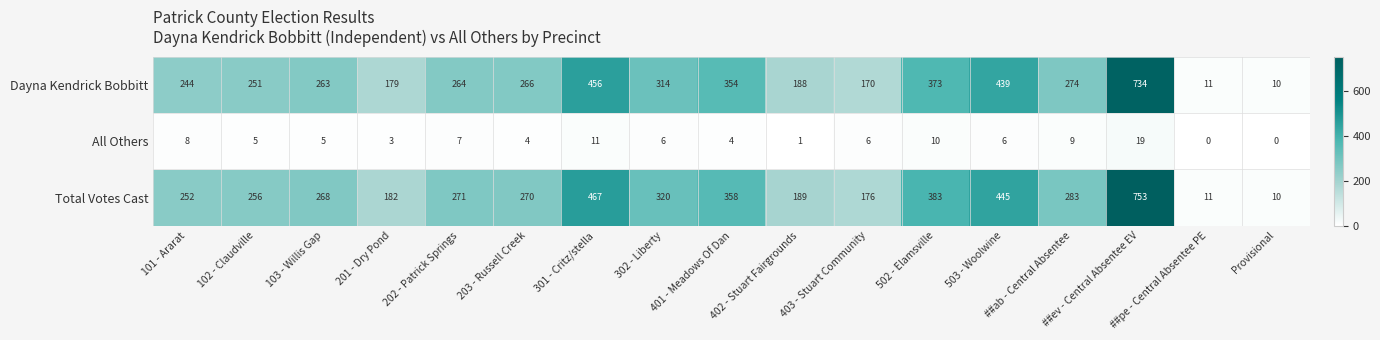

Where does the Total Votes Cast series first go above 270?

202 - Patrick Springs